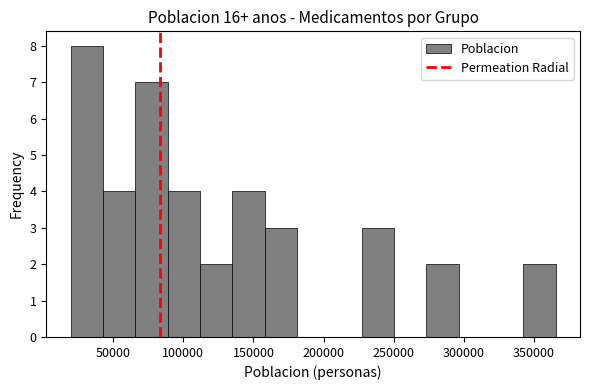

Reading left to right, transcribe this chart: for each bar, give the range it covers on the x-axis and its height. Neither the bar edges nor the heights are printed on the chart, so give them approximately, as read against the axes.

20000 to 45000: 8
45000 to 65000: 4
65000 to 90000: 7
90000 to 110000: 4
110000 to 135000: 2
135000 to 160000: 4
160000 to 180000: 3
180000 to 205000: 0
205000 to 225000: 0
225000 to 250000: 3
250000 to 275000: 0
275000 to 295000: 2
295000 to 320000: 0
320000 to 340000: 0
340000 to 365000: 2